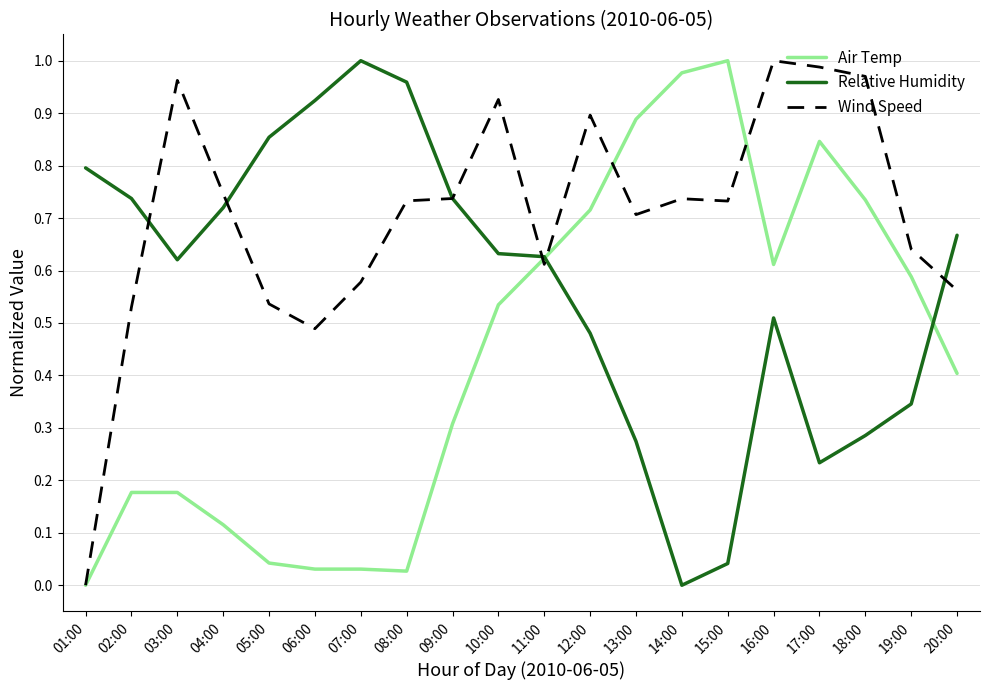

At 06:00, list the series in order from smallest to largest.

Air Temp, Wind Speed, Relative Humidity